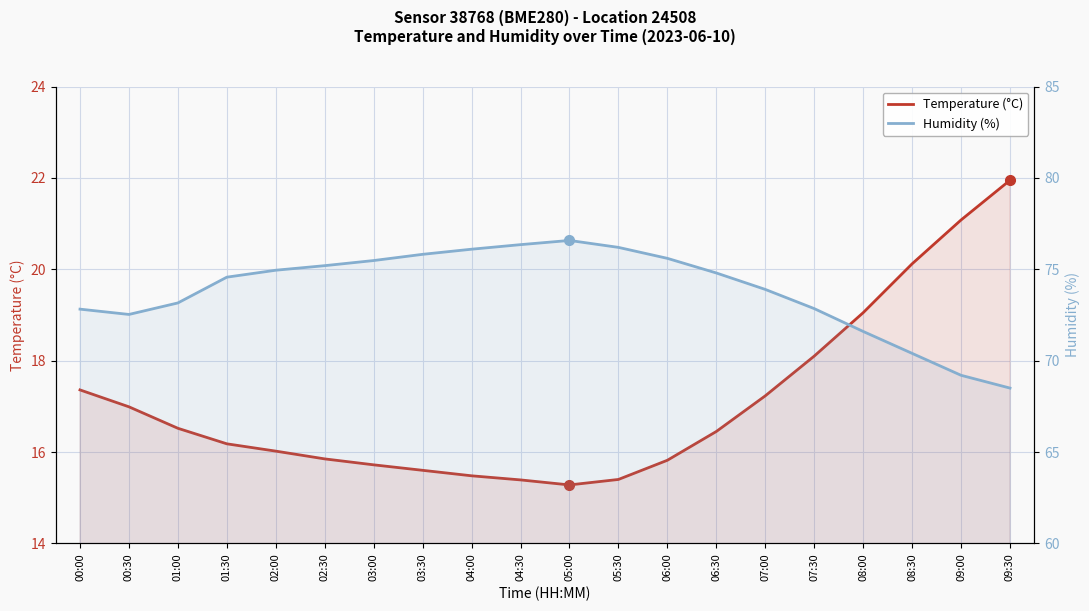

True or false: Temperature (°C) and Humidity (%) intersect in this chart.

False